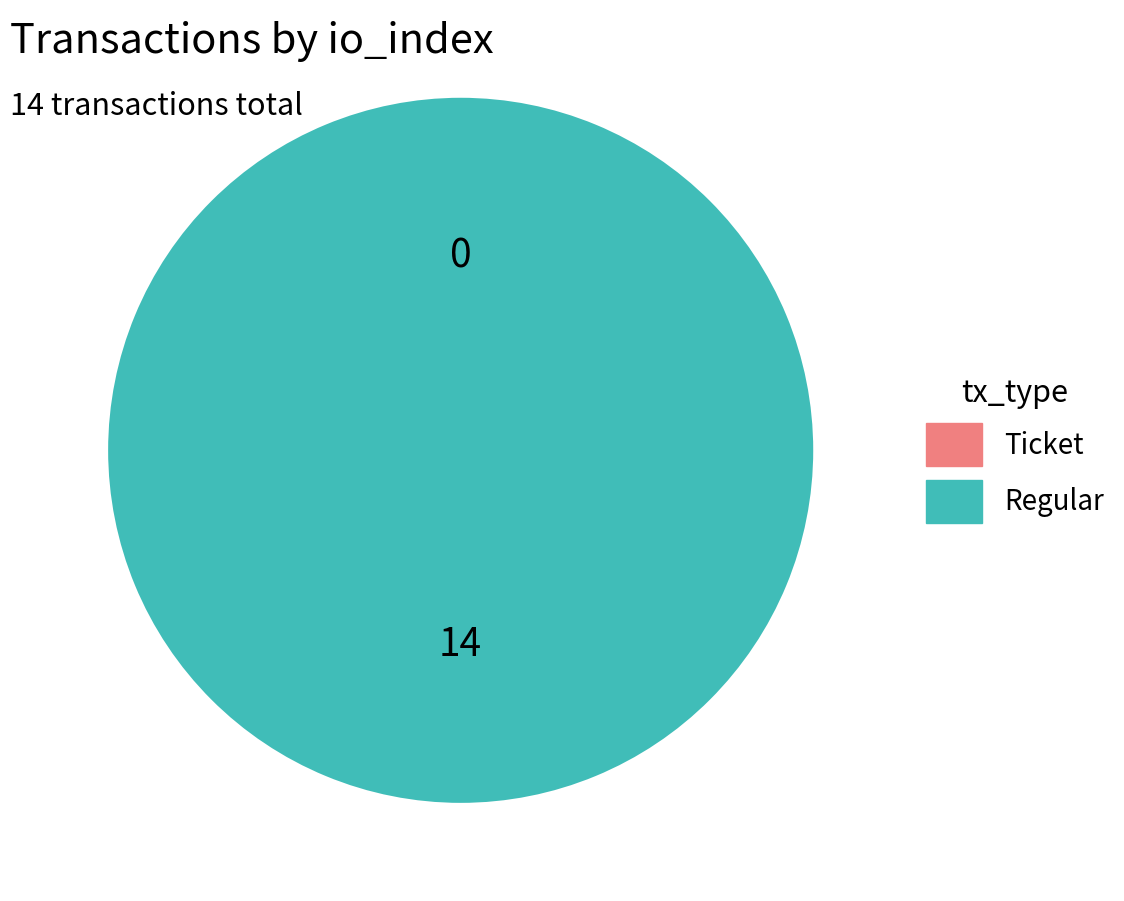

How many slices are in this pie chart?

2